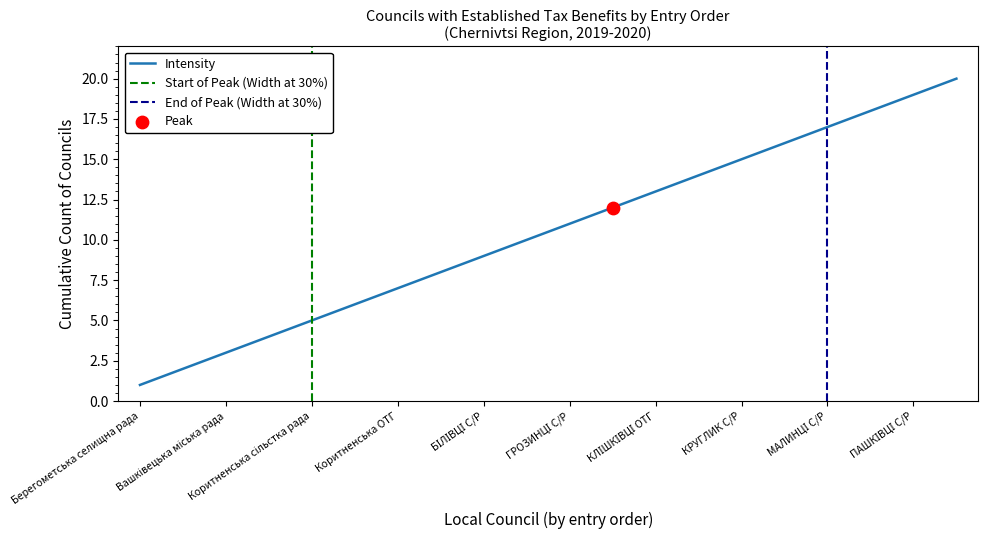

What is the highest value of the Intensity series?

20